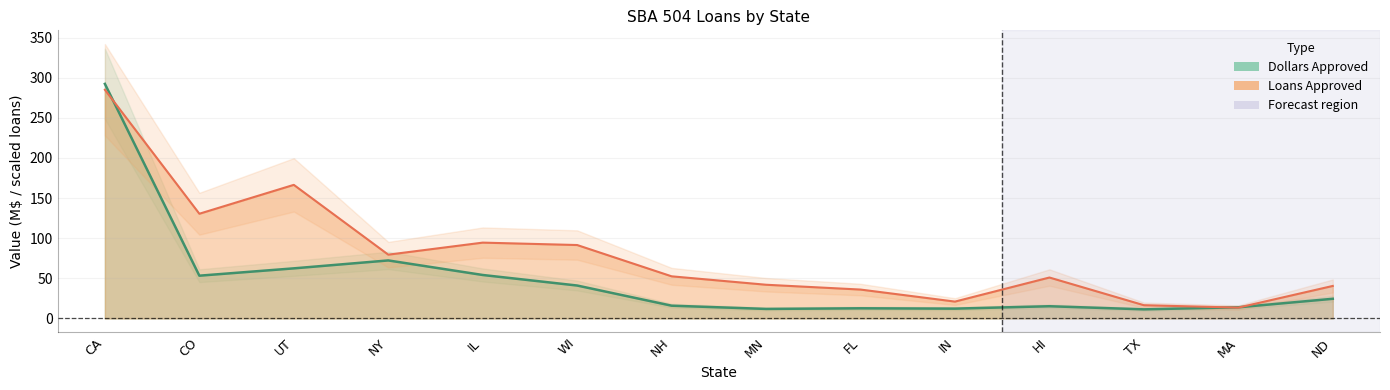

What is the maximum value shown in the chart?

292.4